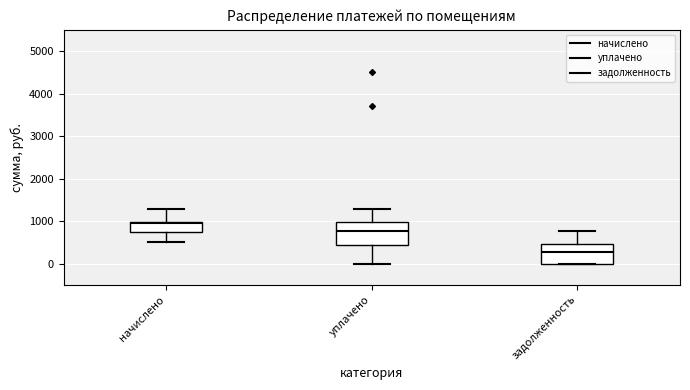

Reading left to right, read every box against the y-axis: the position of its median line, the range the box covers, and the ends of its whiskers. The values are not printed on the chart, so give them approximately, as read against the axis.

начислено: median 1000, box 800 to 1000, whiskers 500 to 1300
уплачено: median 800, box 400 to 1000, whiskers 0 to 1300
задолженность: median 300, box 0 to 500, whiskers 0 to 800